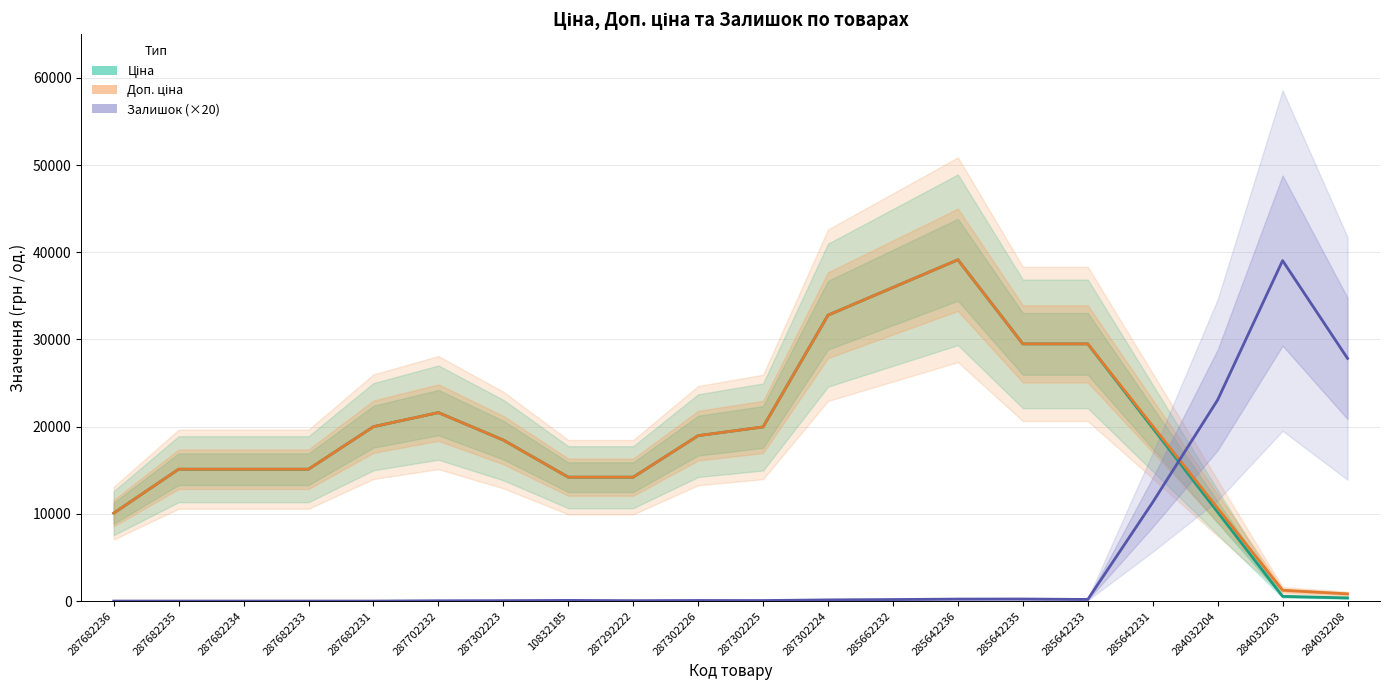

The value of Залишок (×20) at 287302225 is 60.0. True or false?

True